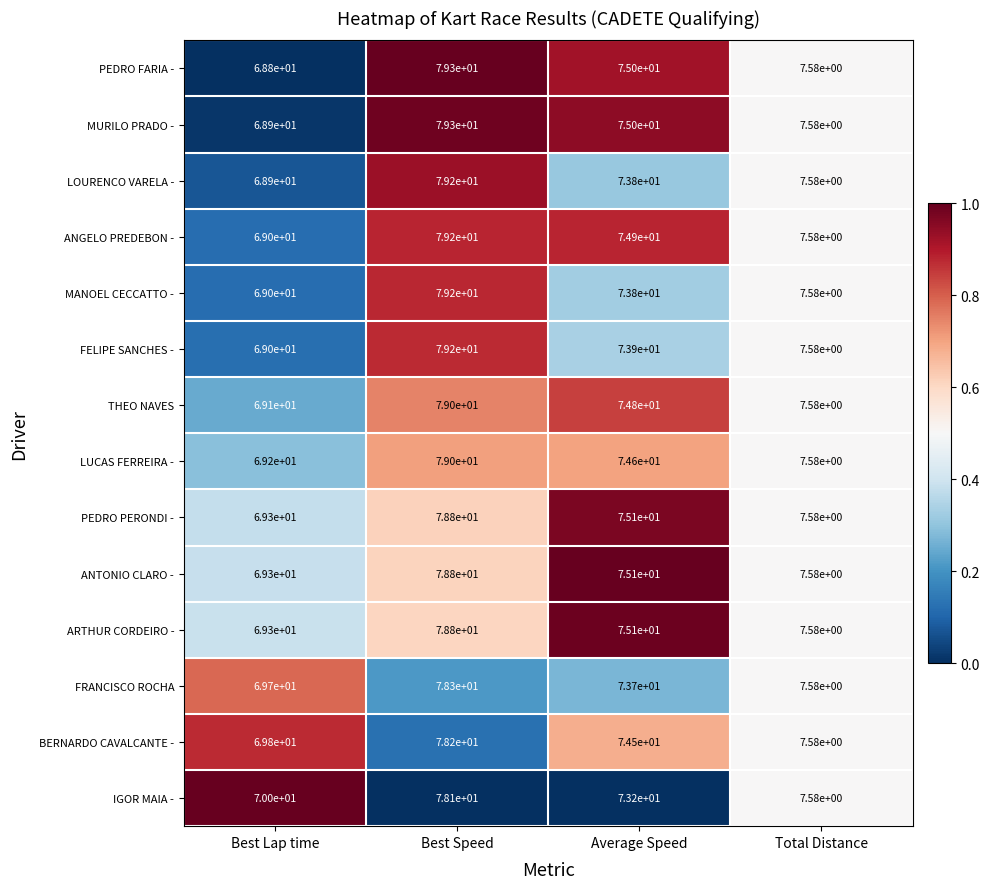

Which category has the highest value in the PEDRO FARIA - series?

Best Speed